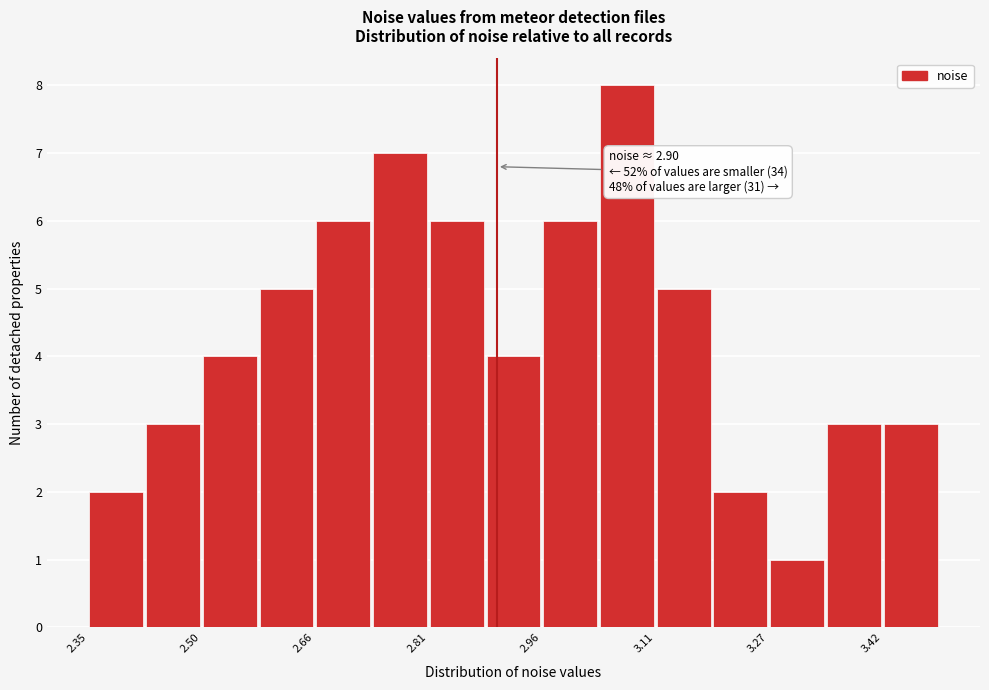

Around what value on the x-axis is the tallest bar? Give the approximate position of its centre, as read against the axis.

3.08